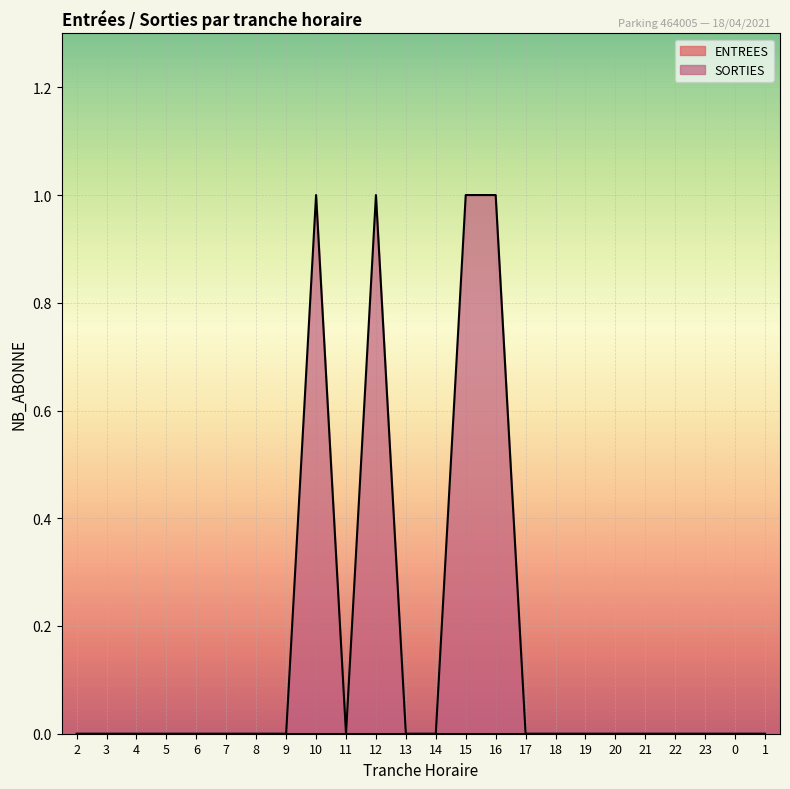

Reading left to right, extract all data points from this chart.

2=0	3=0	4=0	5=0	6=0	7=0	8=0	9=0	10=1	11=0	12=1	13=0	14=0	15=1	16=1	17=0	18=0	19=0	20=0	21=0	22=0	23=0	0=0	1=0